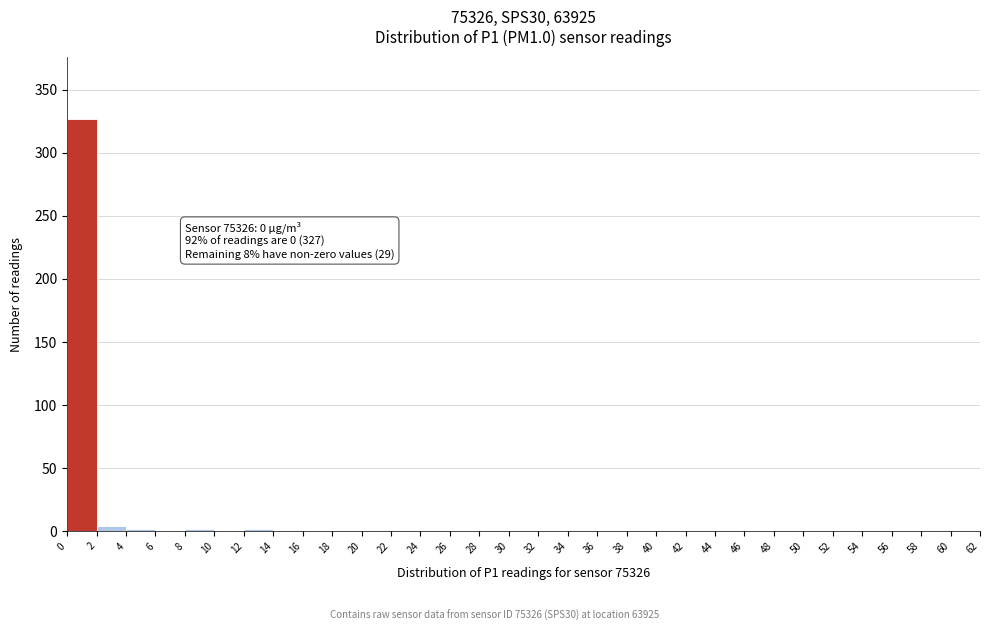

Which range on the x-axis has the tallest bar?

0 to 2